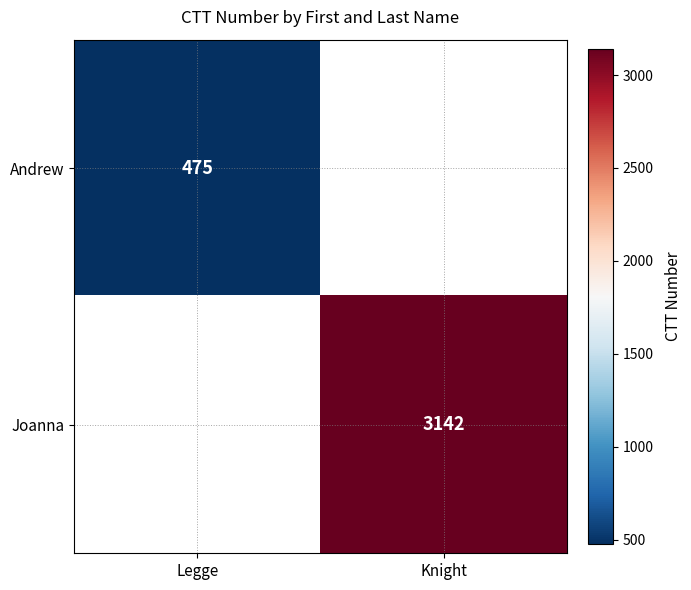

The value of Andrew at Legge is 619.2. True or false?

False